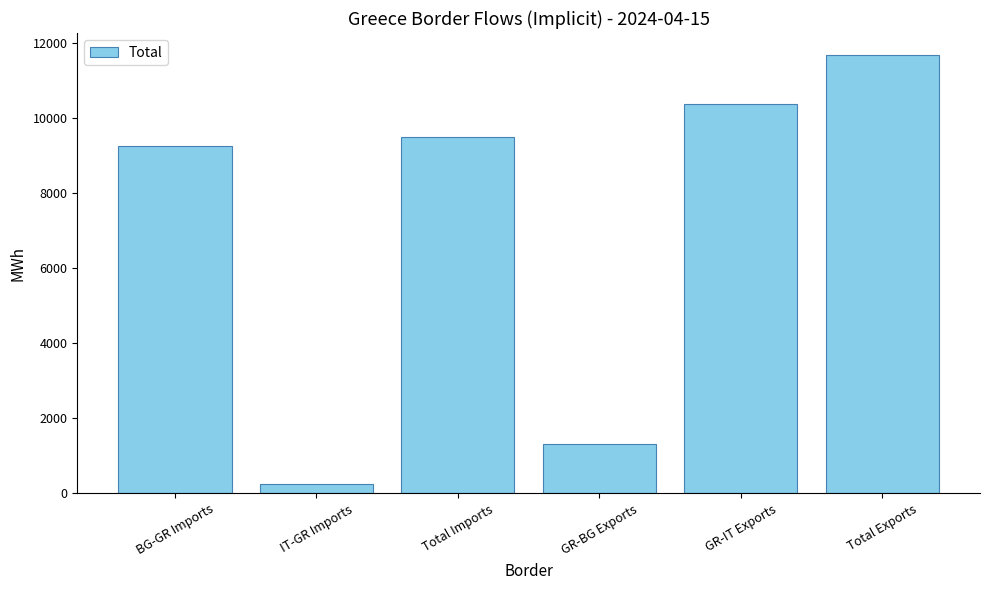

List the labels in order of value, largest first.

Total Exports, GR-IT Exports, Total Imports, BG-GR Imports, GR-BG Exports, IT-GR Imports